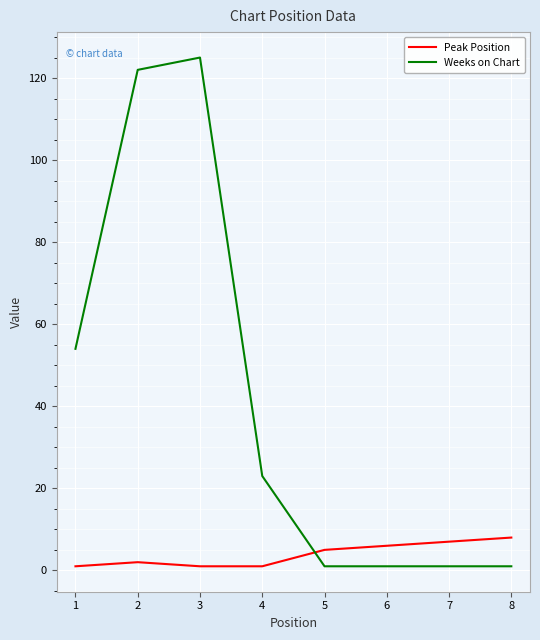

At how many categories does at least one series exceed 124?

1